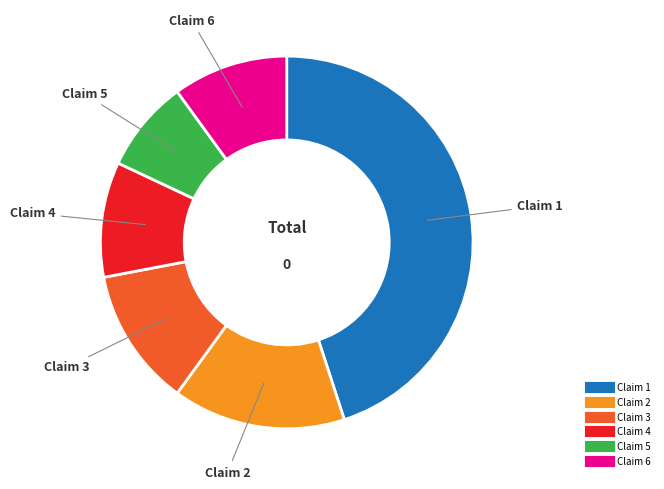

The Claim 5 slice represents 1% of the pie. True or false?

False